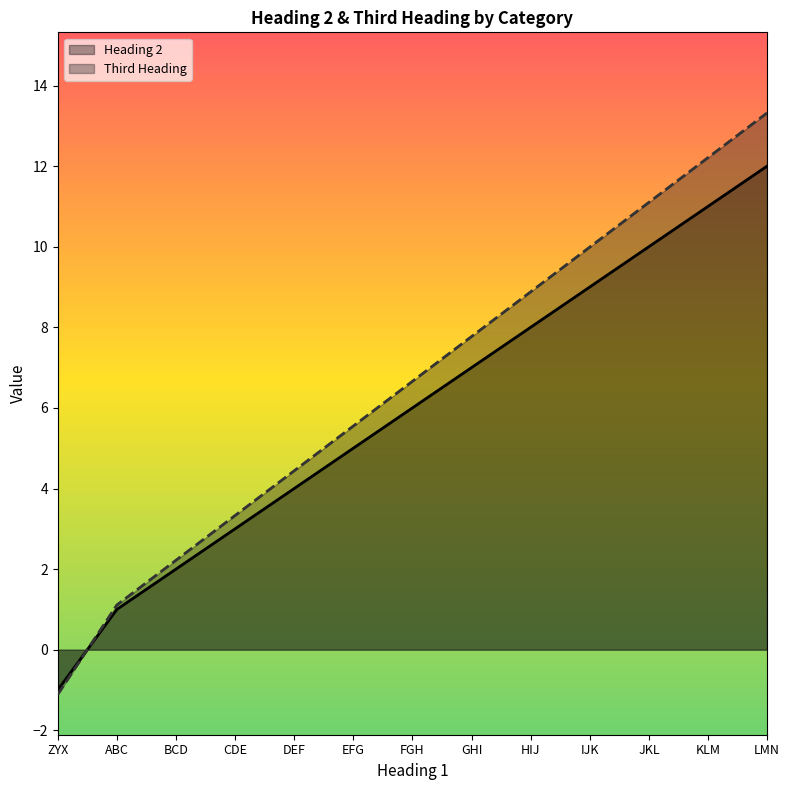

At which category does the chart reach its peak across all series?

LMN